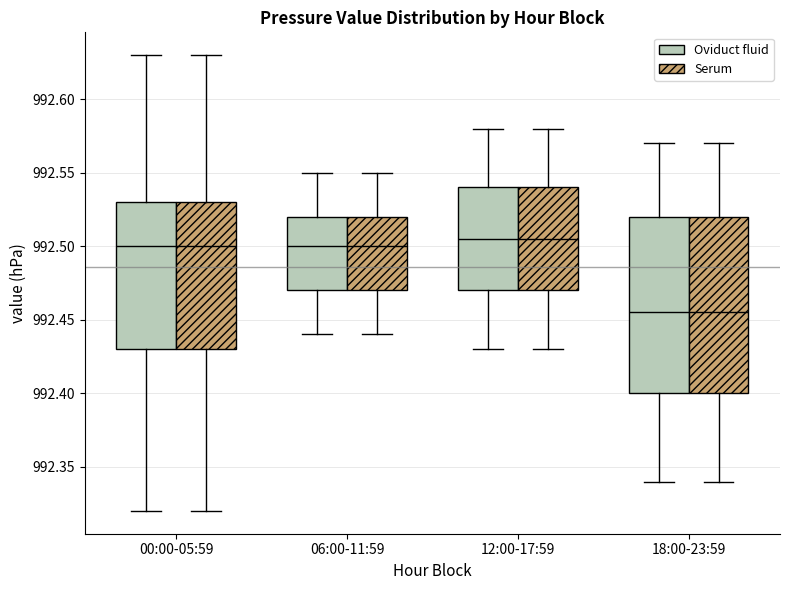

Reading left to right, read every box against the y-axis: the position of its median line, the range the box covers, and the ends of its whiskers. The values are not printed on the chart, so give them approximately, as read against the axis.

00:00-05:59 (Oviduct fluid): median 992.500, box 992.430 to 992.530, whiskers 992.320 to 992.630
00:00-05:59 (Serum): median 992.500, box 992.430 to 992.530, whiskers 992.320 to 992.630
06:00-11:59 (Oviduct fluid): median 992.500, box 992.470 to 992.520, whiskers 992.440 to 992.550
06:00-11:59 (Serum): median 992.500, box 992.470 to 992.520, whiskers 992.440 to 992.550
12:00-17:59 (Oviduct fluid): median 992.505, box 992.470 to 992.540, whiskers 992.430 to 992.580
12:00-17:59 (Serum): median 992.505, box 992.470 to 992.540, whiskers 992.430 to 992.580
18:00-23:59 (Oviduct fluid): median 992.455, box 992.400 to 992.520, whiskers 992.340 to 992.570
18:00-23:59 (Serum): median 992.455, box 992.400 to 992.520, whiskers 992.340 to 992.570